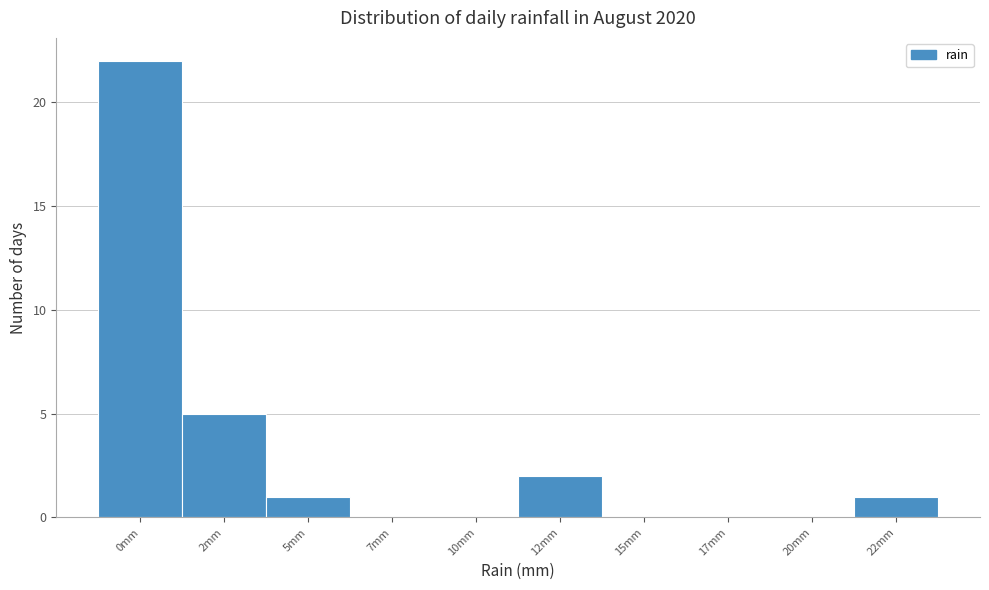

Reading right to left, list all the values displayed in this chart.

22mm=1	20mm=0	17mm=0	15mm=0	12mm=2	10mm=0	7mm=0	5mm=1	2mm=5	0mm=22